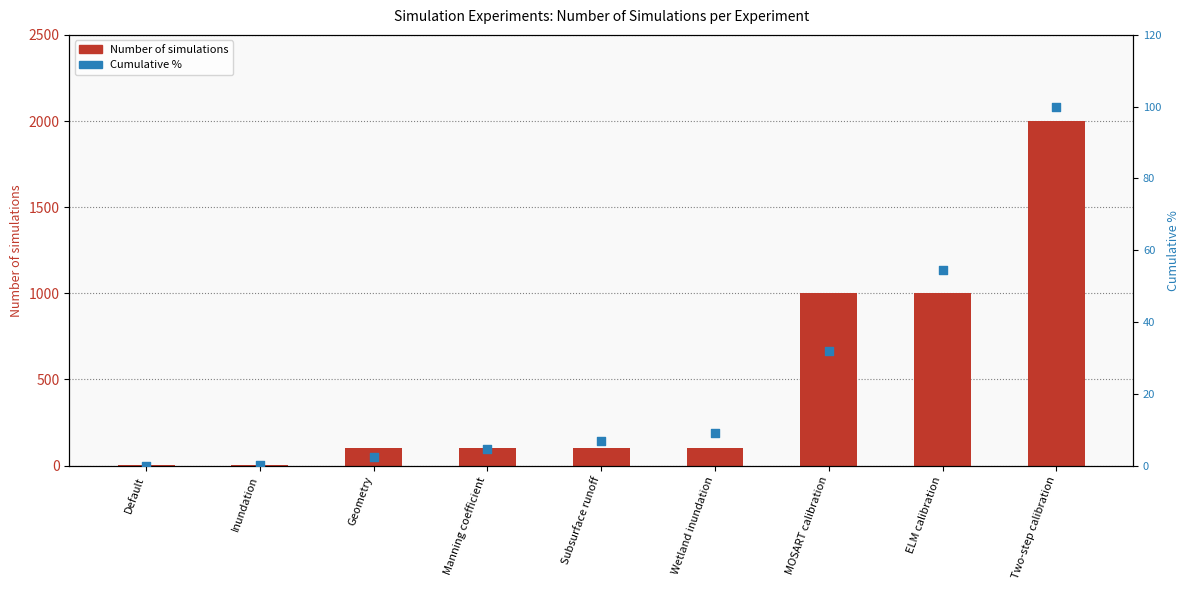

Which series reaches the minimum Y coordinate?

Cumulative %